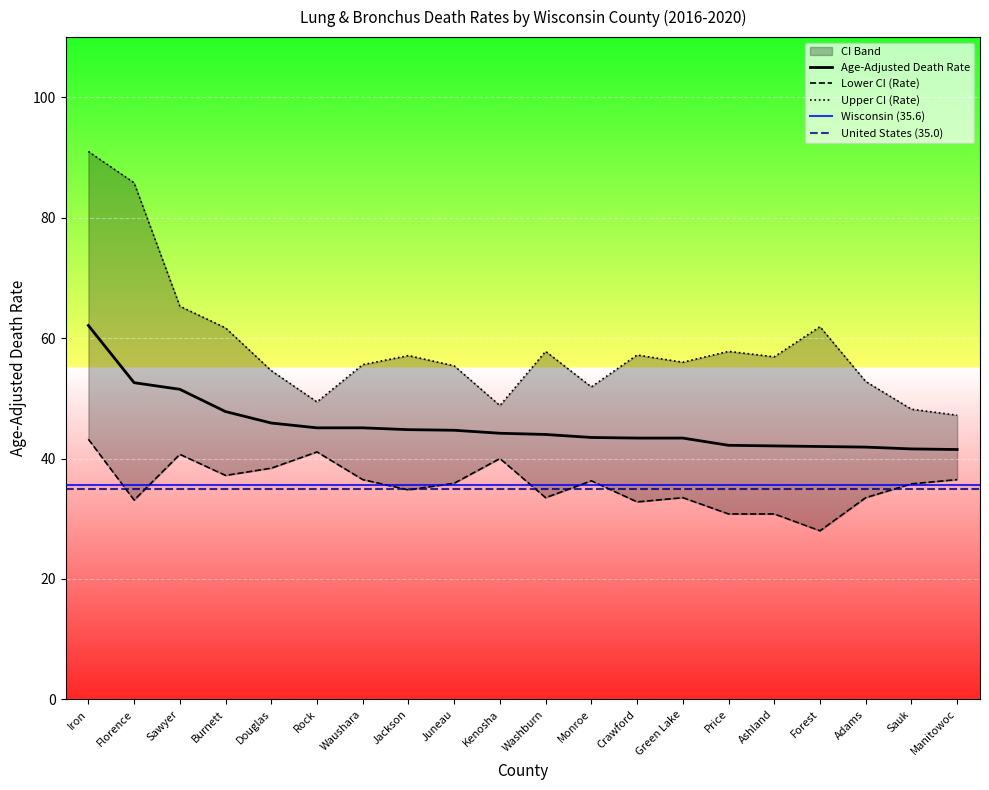

True or false: Upper CI (Rate) and Lower CI (Rate) intersect in this chart.

False